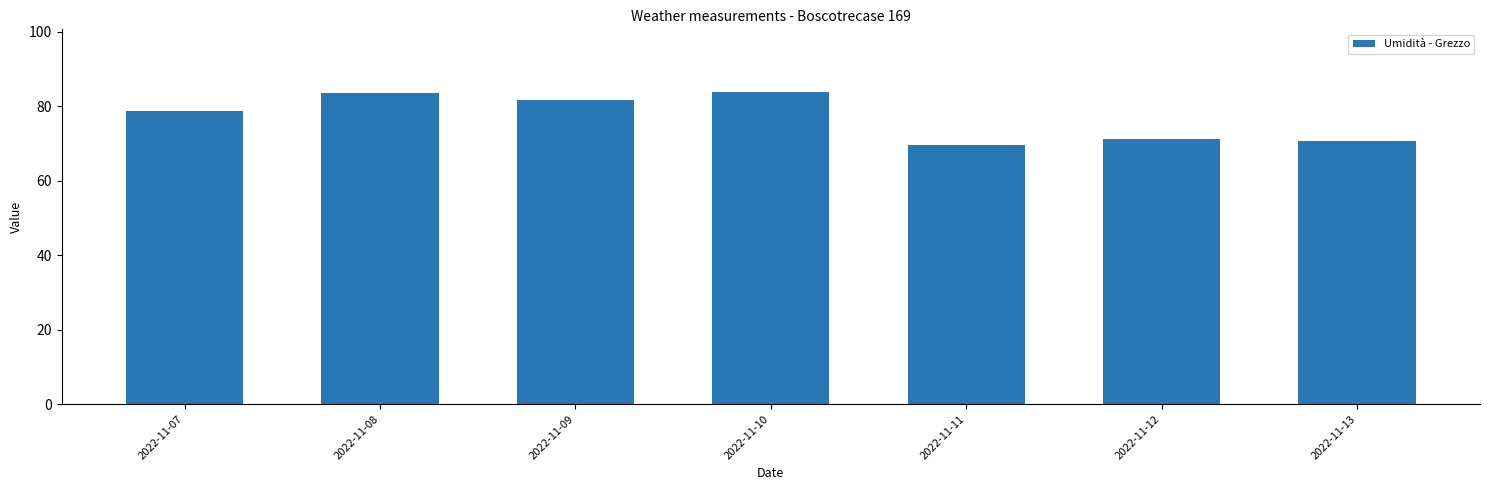

Count the number of values greater than 78.

4